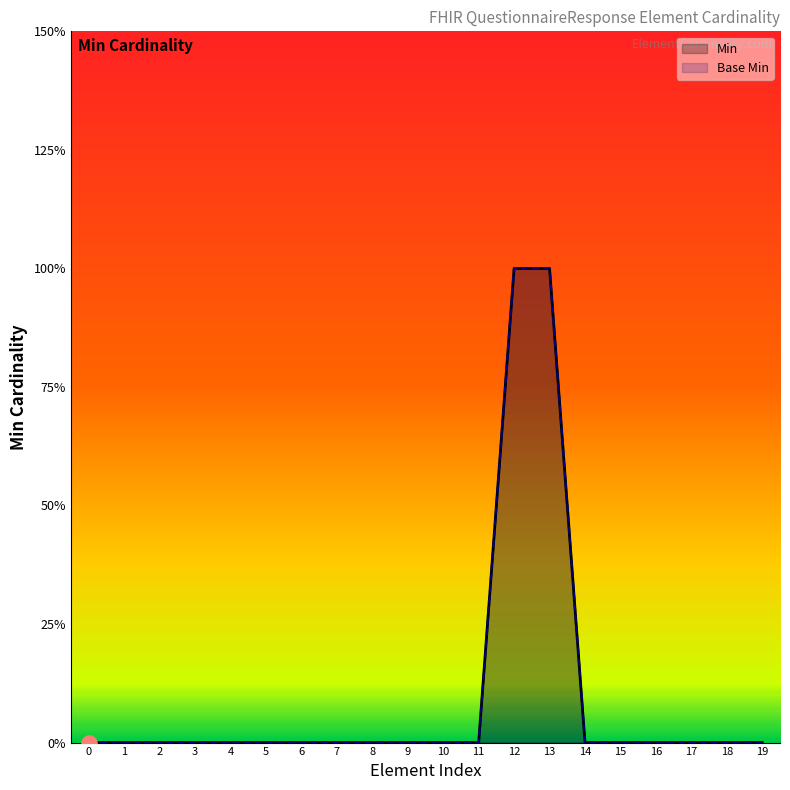

Which series reaches the maximum Y coordinate?

Min